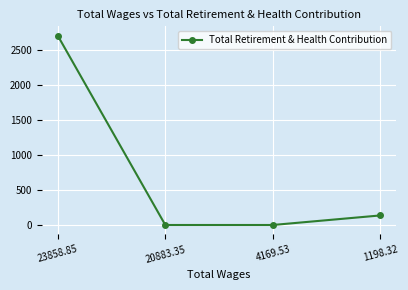

What is the sum of all values?

2843.1